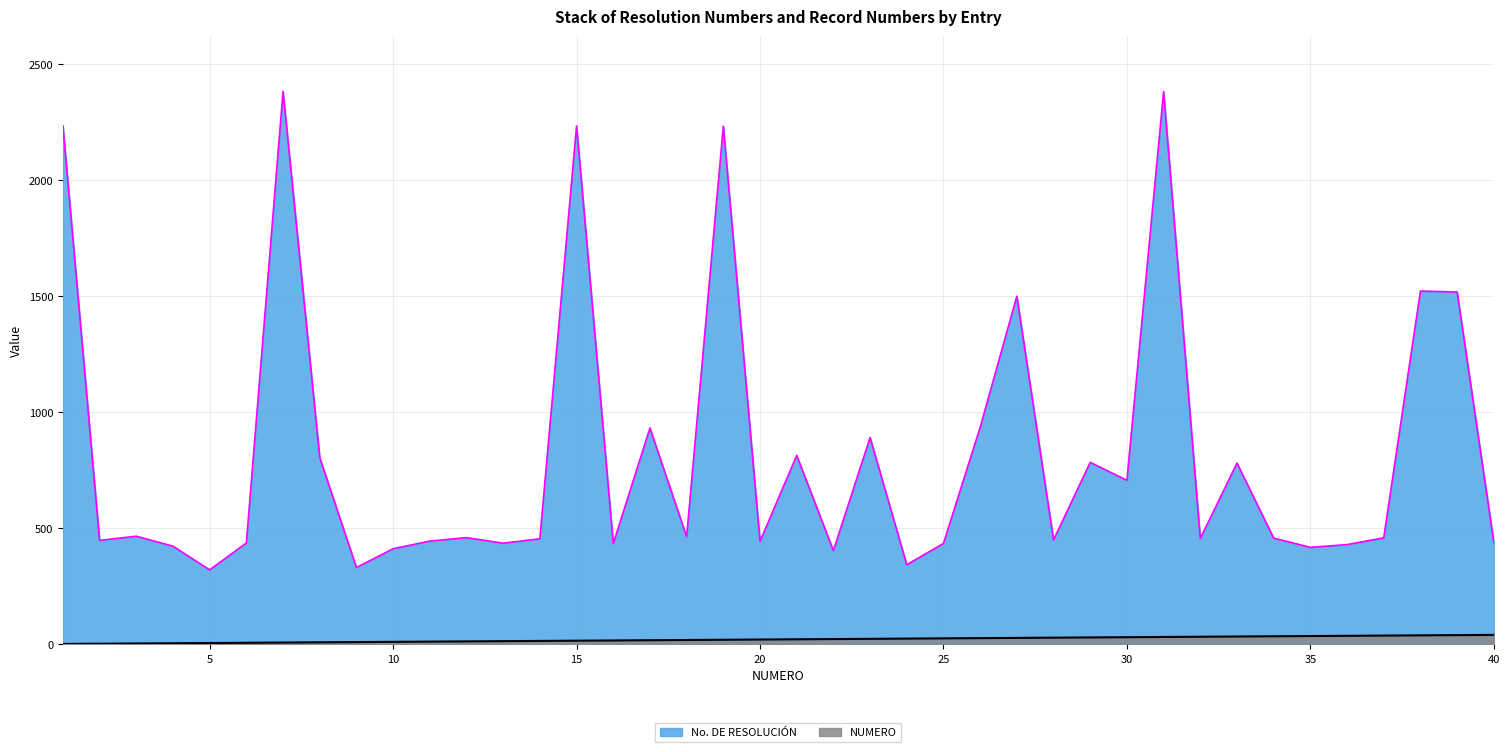

List the labels in order of No. DE RESOLUCIÓN value, smallest first.

5, 9, 24, 22, 10, 35, 4, 36, 16, 25, 13, 6, 40, 20, 11, 2, 28, 14, 32, 34, 37, 12, 18, 3, 30, 33, 29, 8, 21, 23, 17, 26, 27, 39, 38, 19, 15, 1, 31, 7